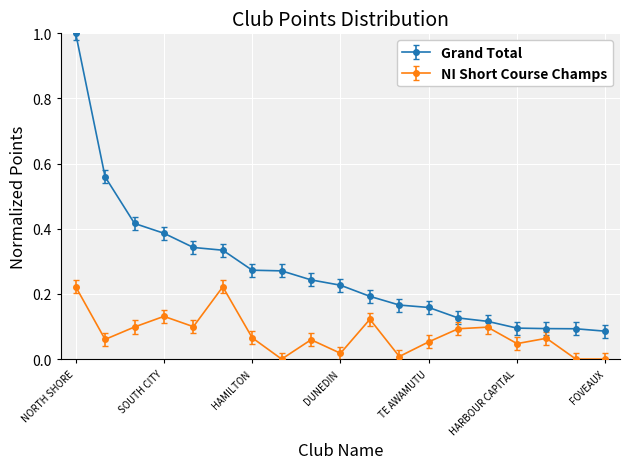

Which series has the largest total across all categories?

Grand Total